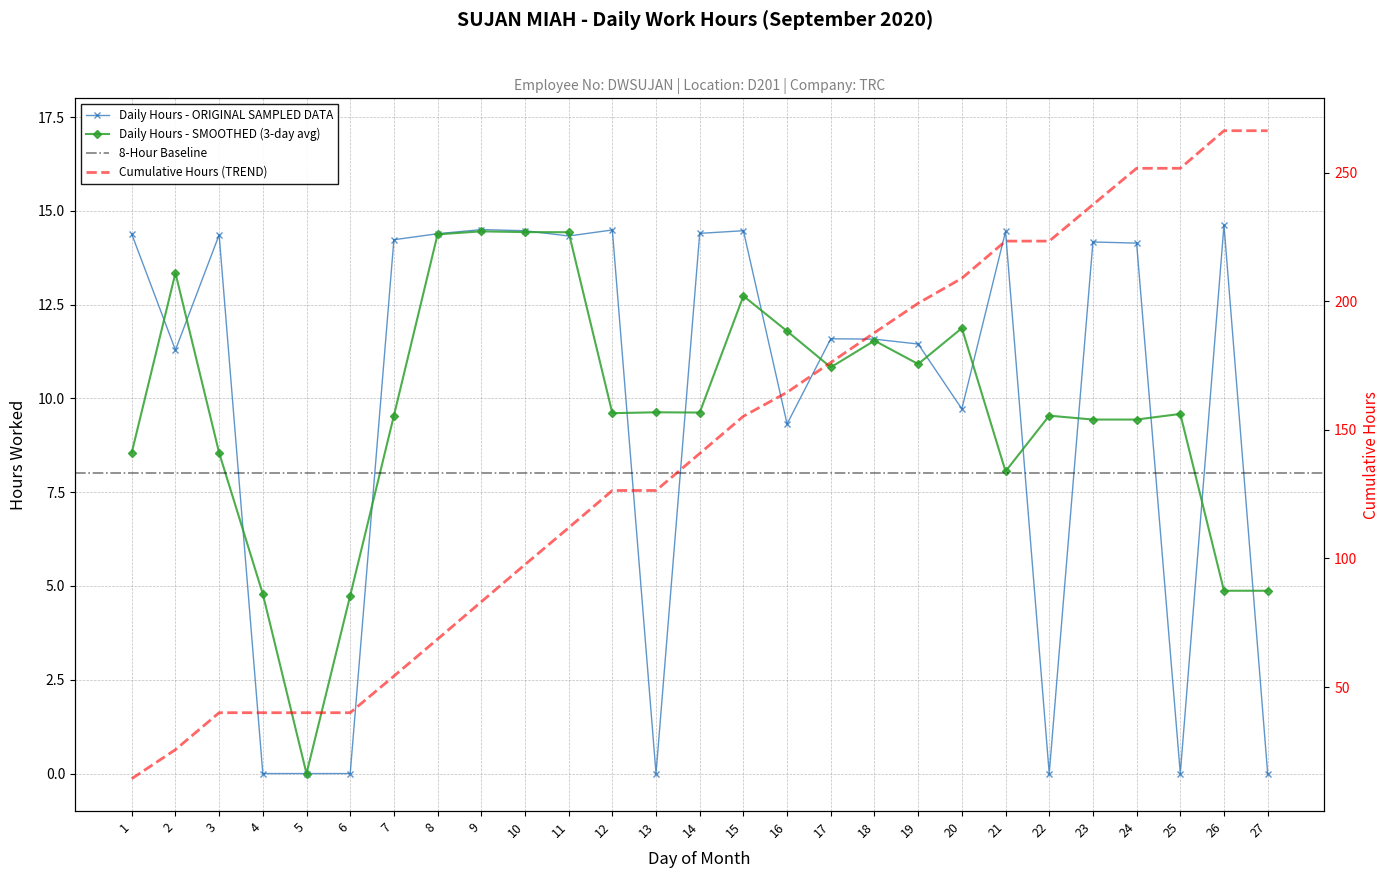

How many interior local peaks (higher than both neighbors) does the data have?

8